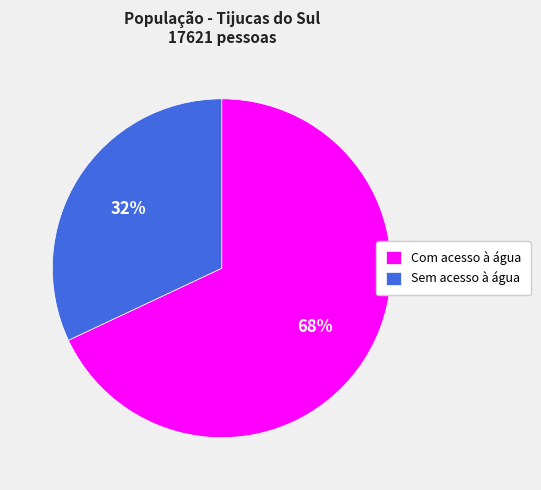

The Sem acesso à água slice represents 32% of the pie. True or false?

True